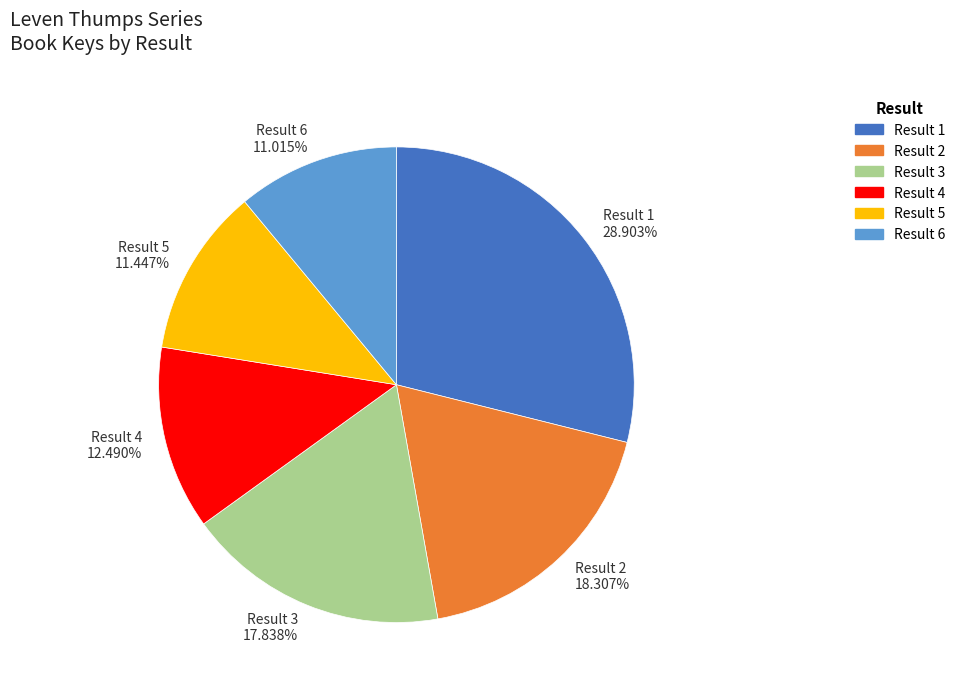

What is the ratio of the value at Result 3 17.838% to the value at Result 6 11.015%?

1.6